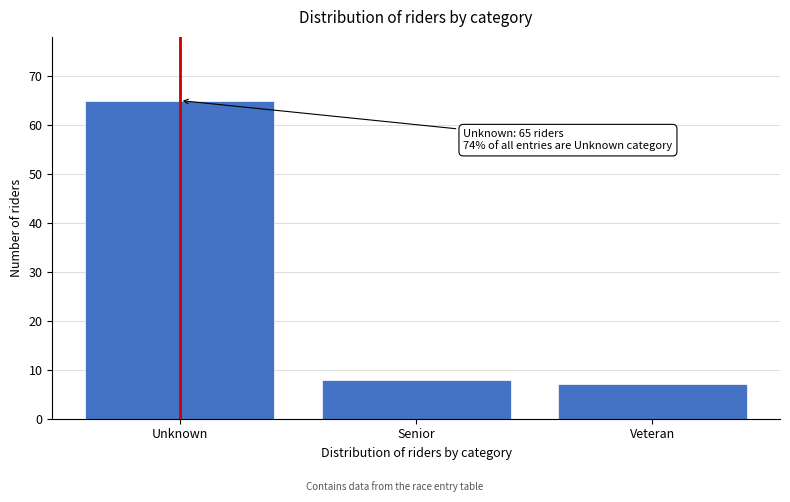

Reading left to right, extract all data points from this chart.

Unknown=65	Senior=8	Veteran=7